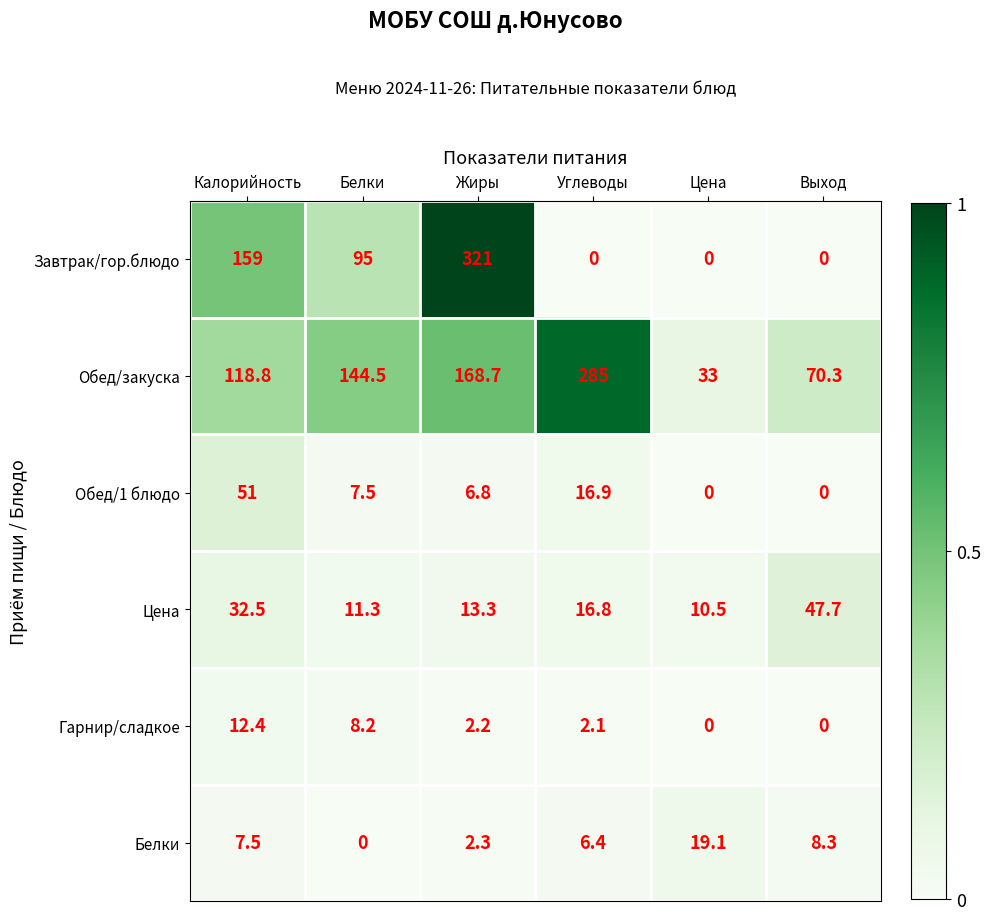

What is the maximum value for Цена?

47.7